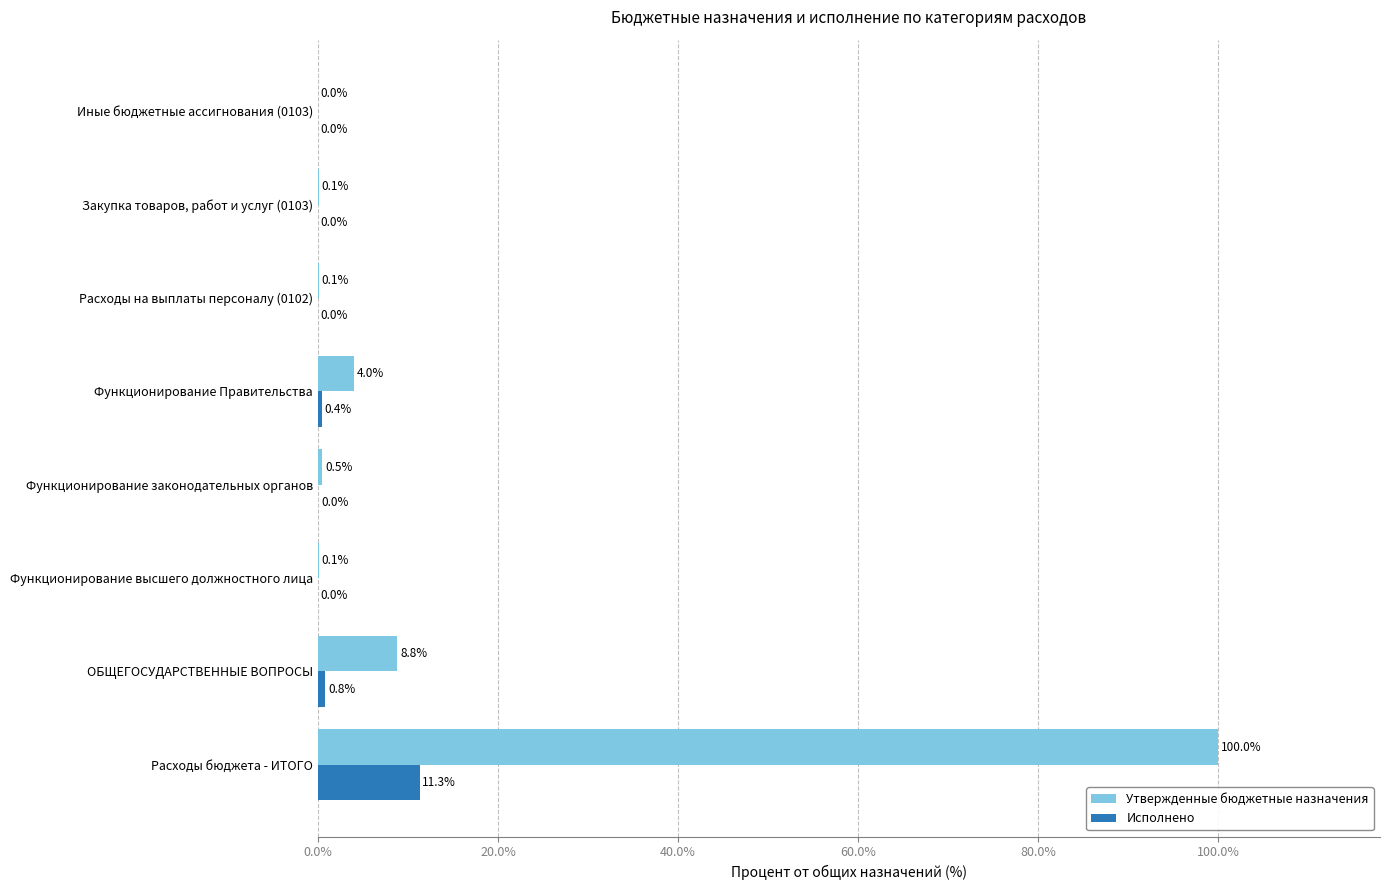

Which series changed the most between Функционирование законодательных органов and Иные бюджетные ассигнования (0103)?

Утвержденные бюджетные назначения